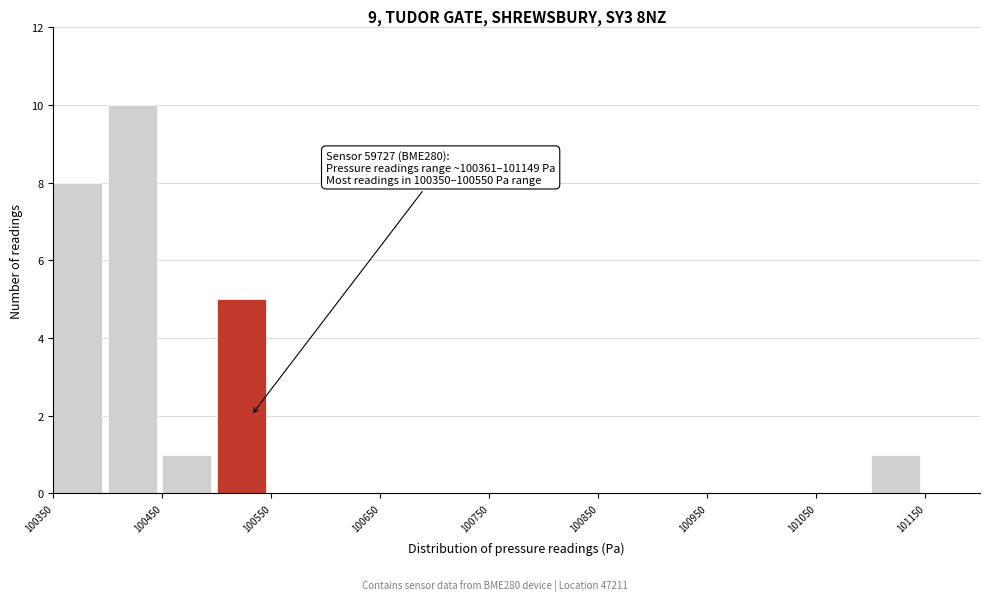

Over which range of the x-axis is the bar tallest?

100400 to 100450